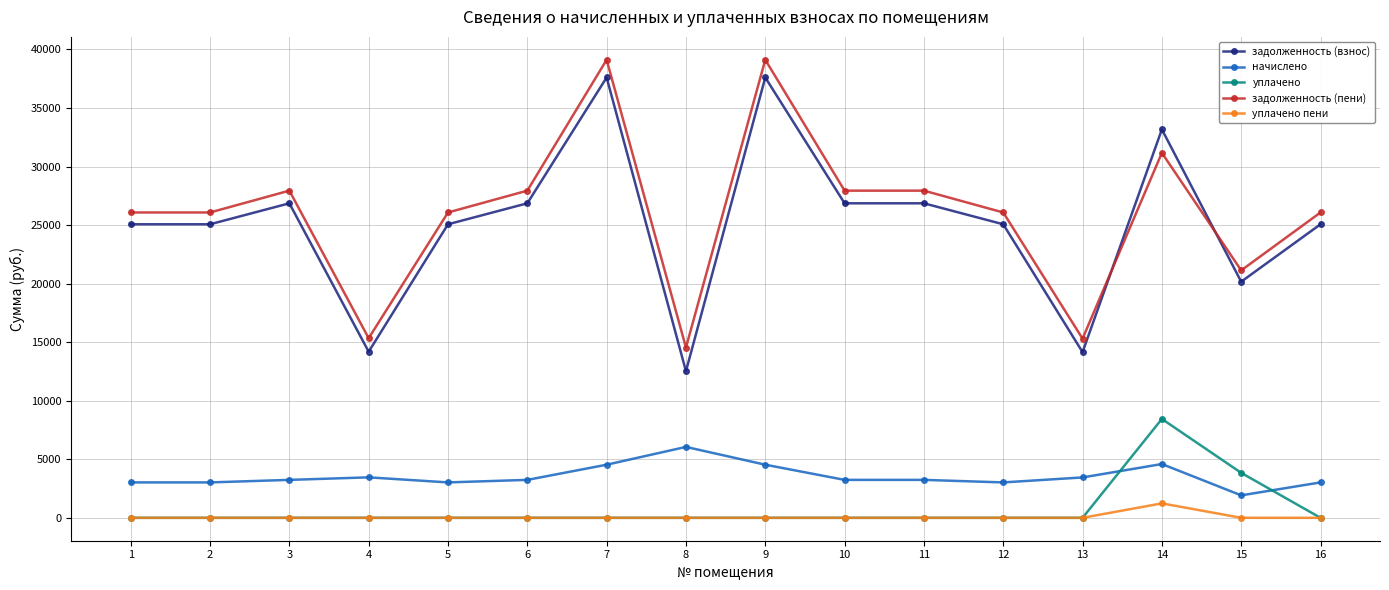

How many distinct data groups are displayed?

5